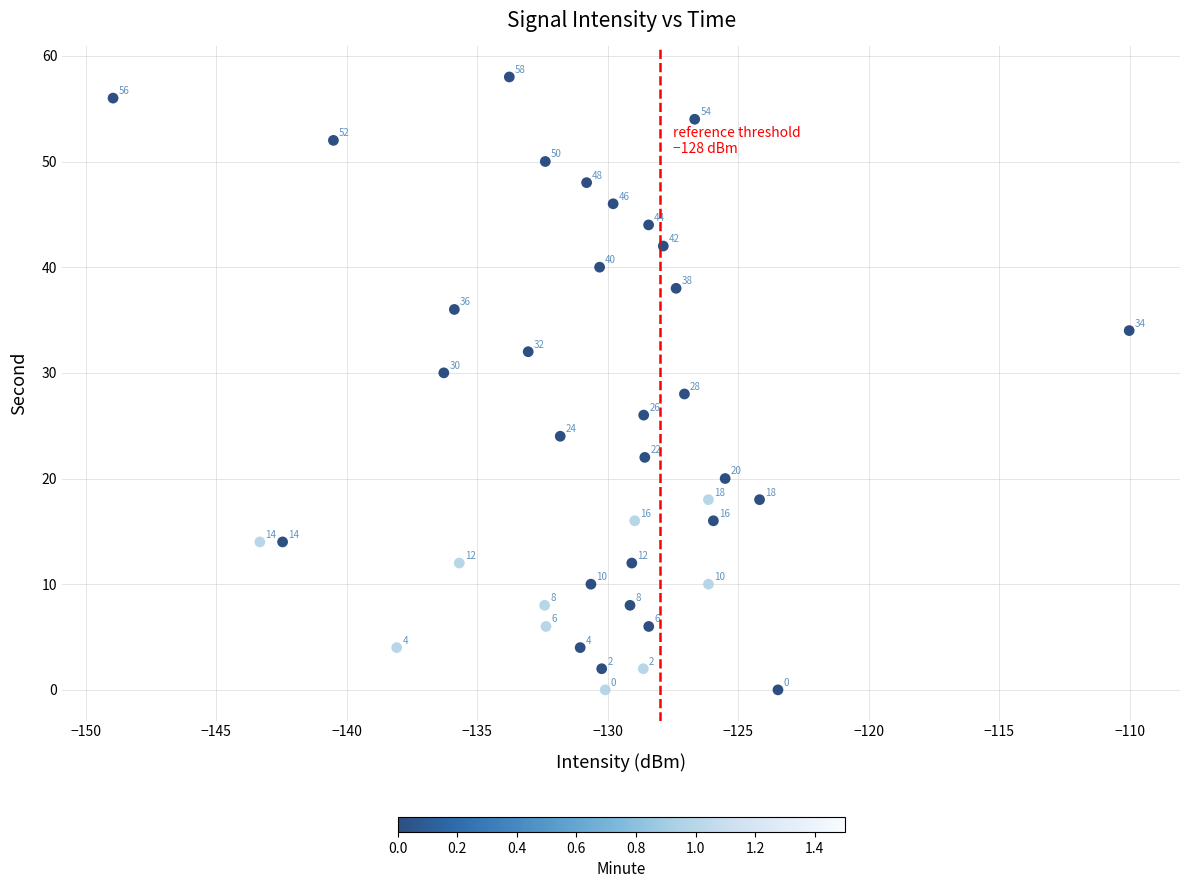

What Y value in the scatter plot is closest to 29?

28